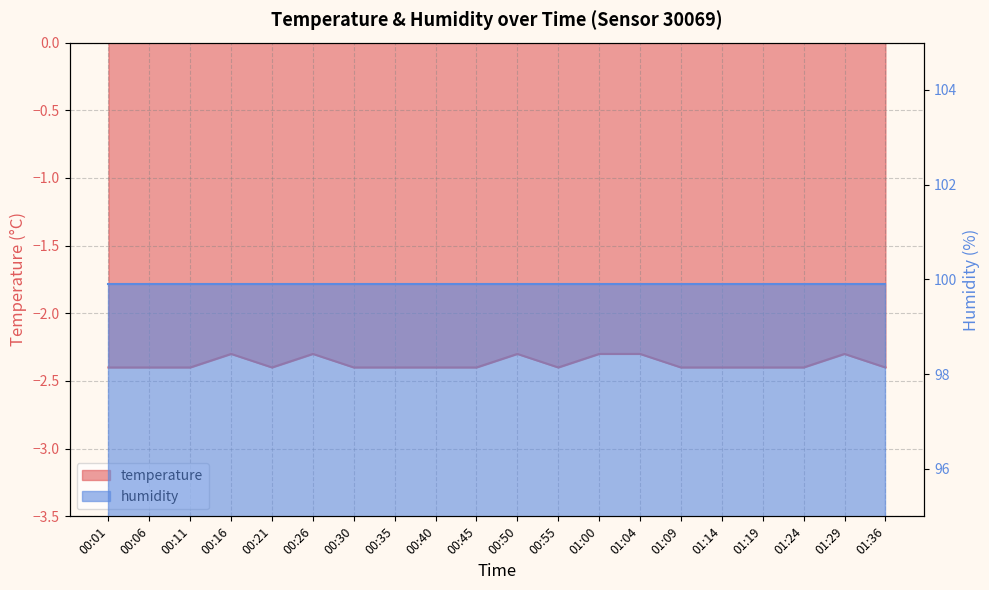

Reading right to left, list all the values displayed in this chart.

01:36=-2.4	01:29=-2.3	01:24=-2.4	01:19=-2.4	01:14=-2.4	01:09=-2.4	01:04=-2.3	01:00=-2.3	00:55=-2.4	00:50=-2.3	00:45=-2.4	00:40=-2.4	00:35=-2.4	00:30=-2.4	00:26=-2.3	00:21=-2.4	00:16=-2.3	00:11=-2.4	00:06=-2.4	00:01=-2.4